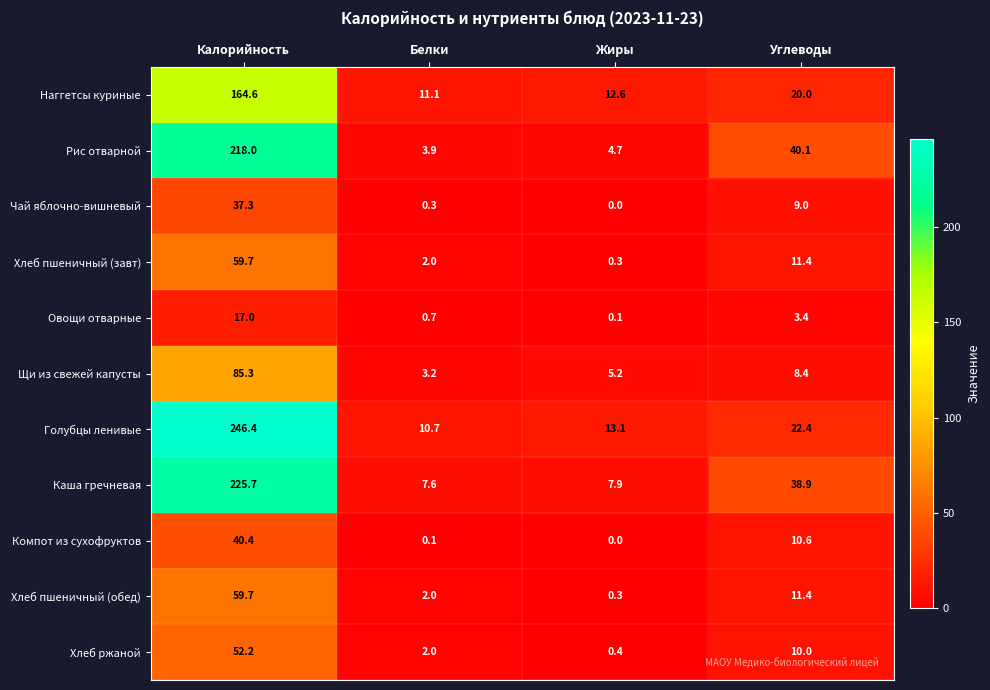

Which series changed the most between Белки and Жиры?

Голубцы ленивые